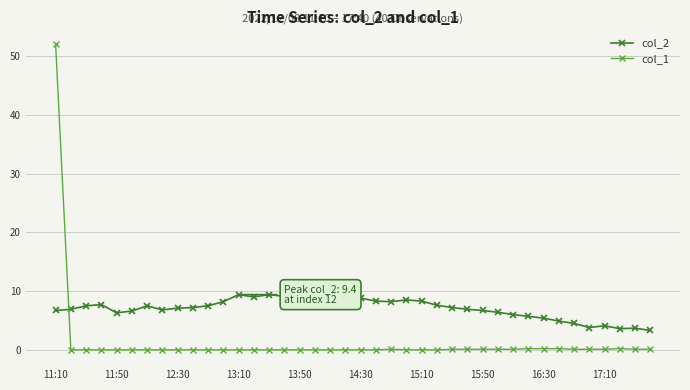

Which series has the largest range (max minus min)?

col_1